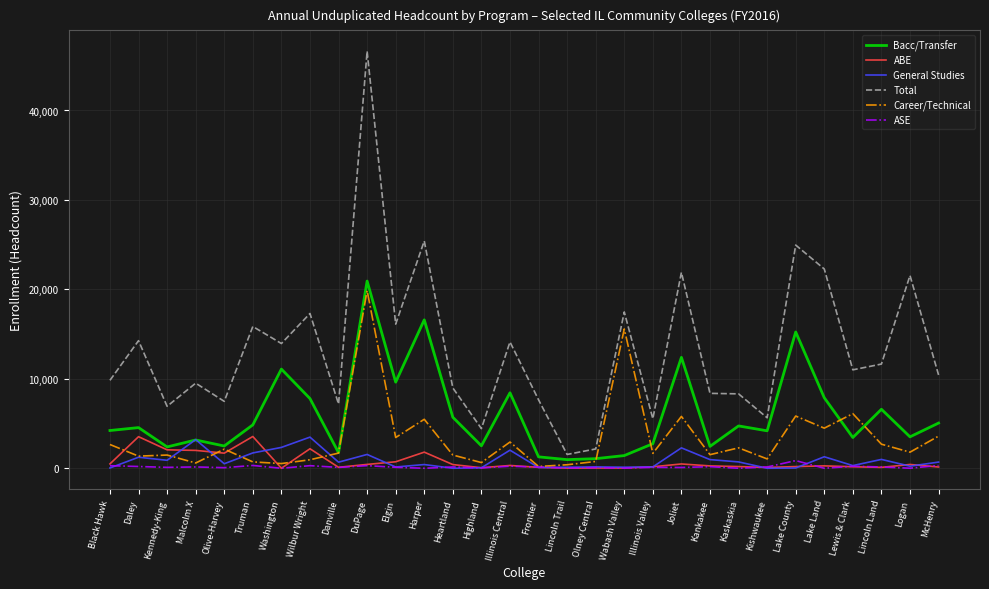

Which series has the largest total across all categories?

Total